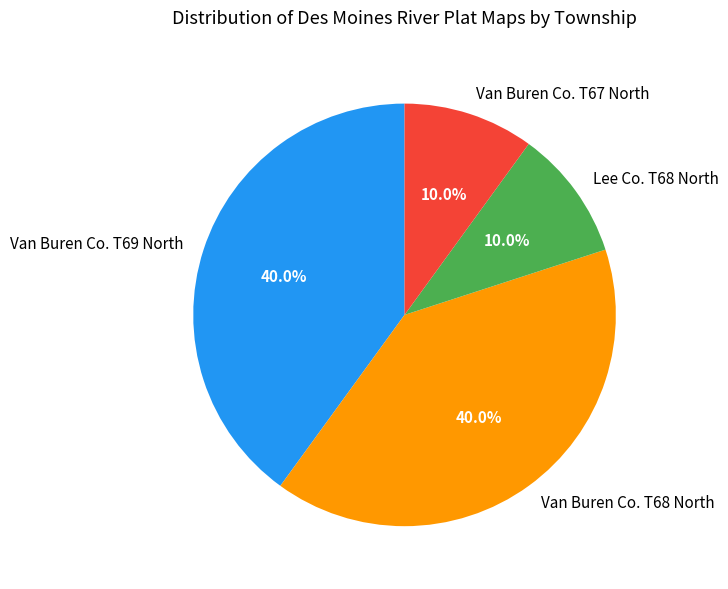

Does any single category account for the majority?

No